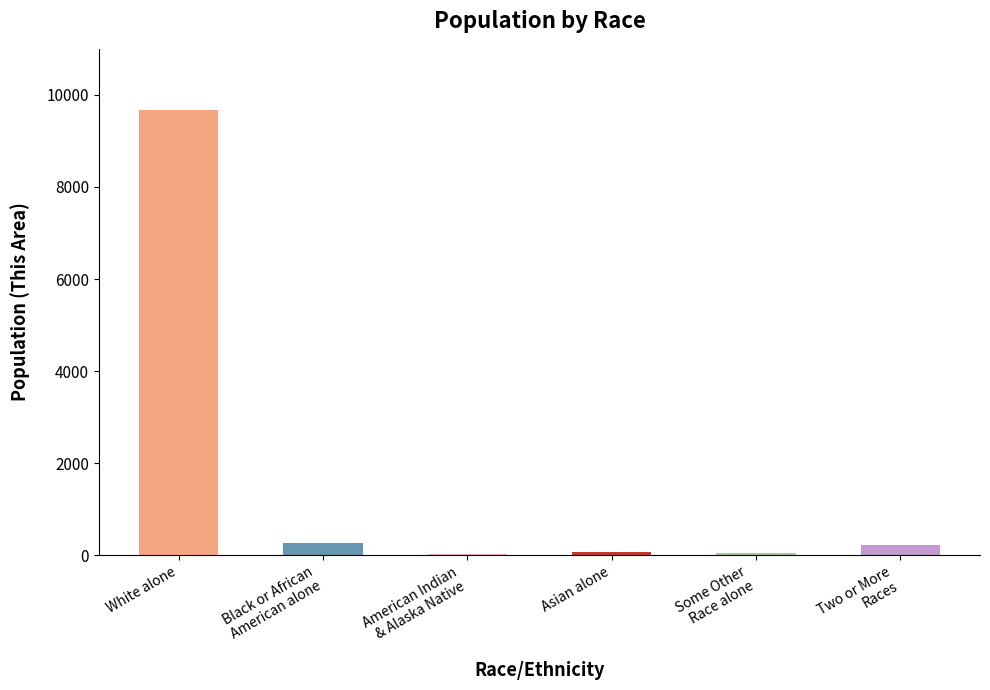

What is the maximum value shown in the chart?

9664